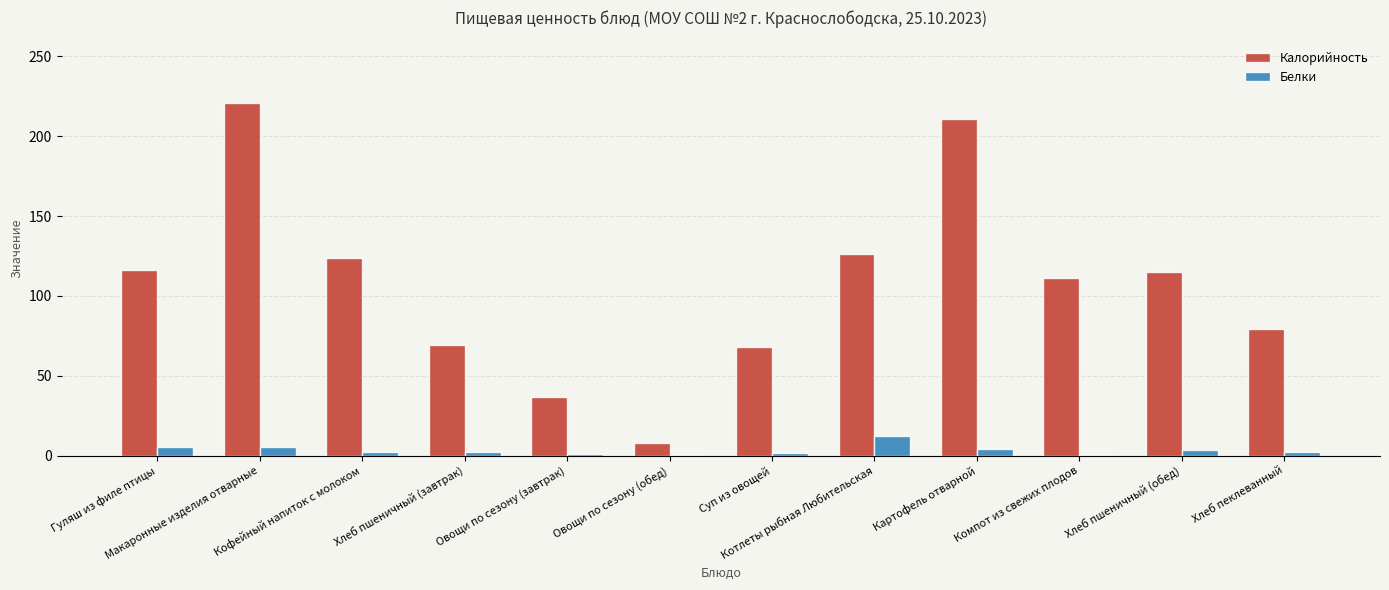

Which series has the largest total across all categories?

Калорийность